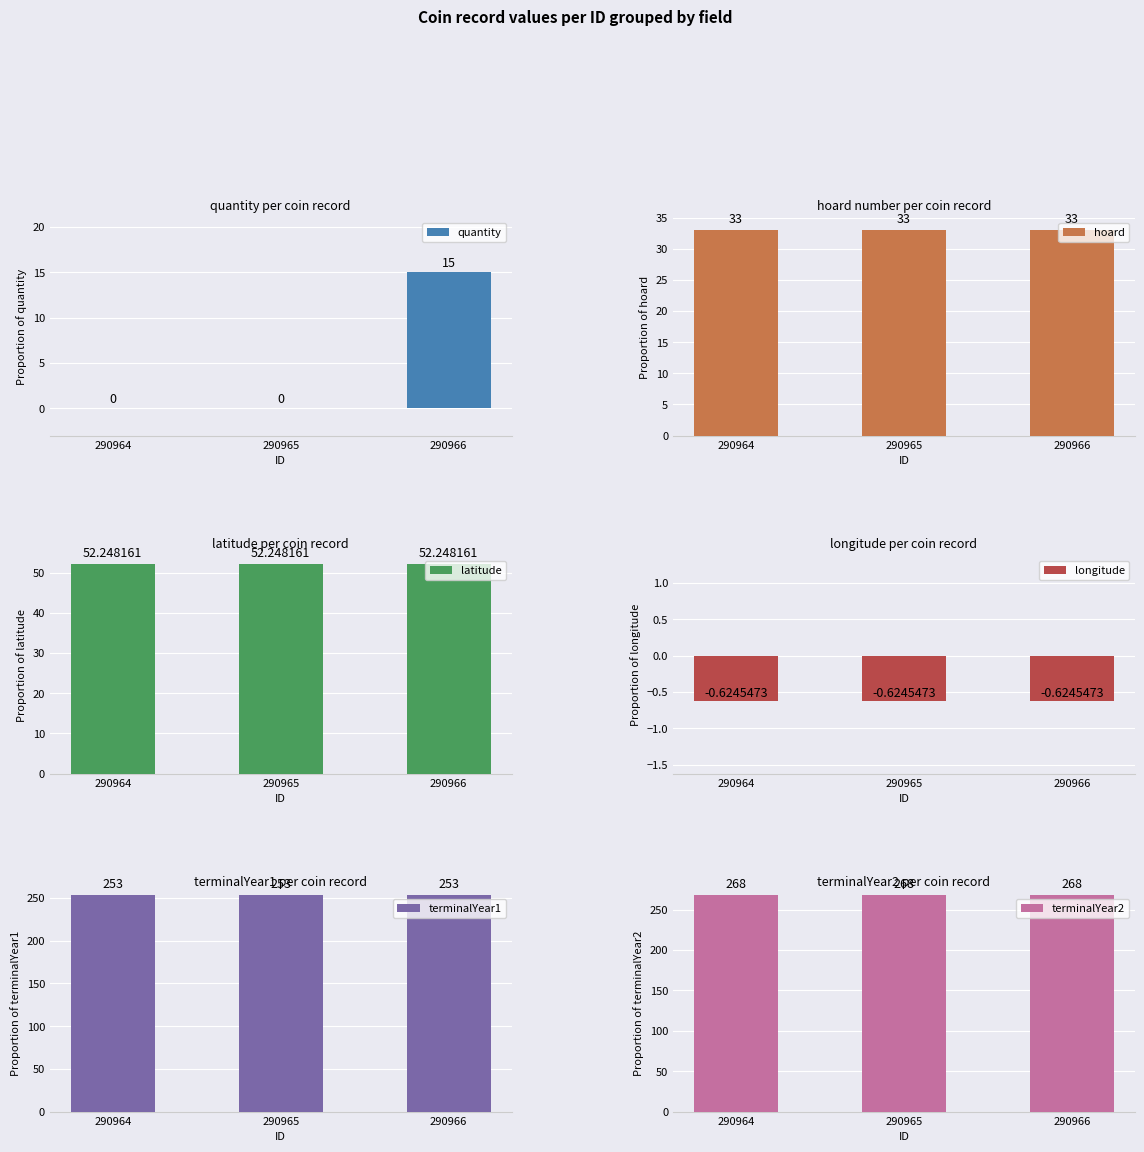

Rank the series by their maximum value, from lowest to highest.

longitude, quantity, hoard, latitude, terminalYear1, terminalYear2